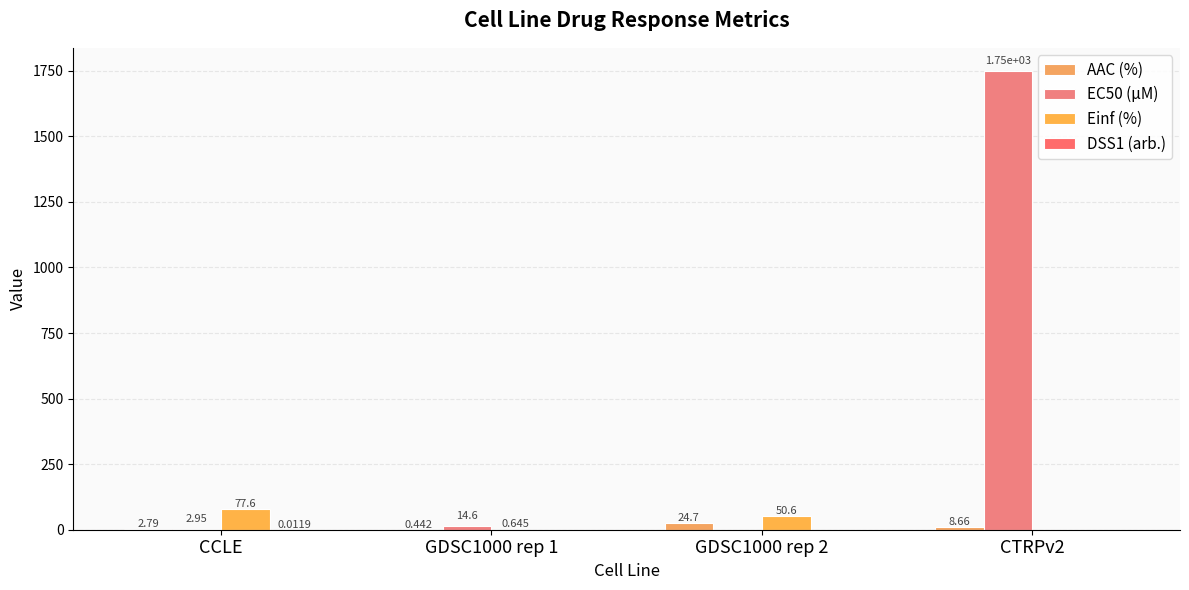

Reading right to left, list all the values displayed in this chart.

AAC (%): 8.7	24.7	0.4	2.8
EC50 (µM): 1750.0	0.0	14.6	3.0
Einf (%): 0.0	50.6	0.6	77.6
DSS1 (arb.): 0.0	0.0	0.0	0.0